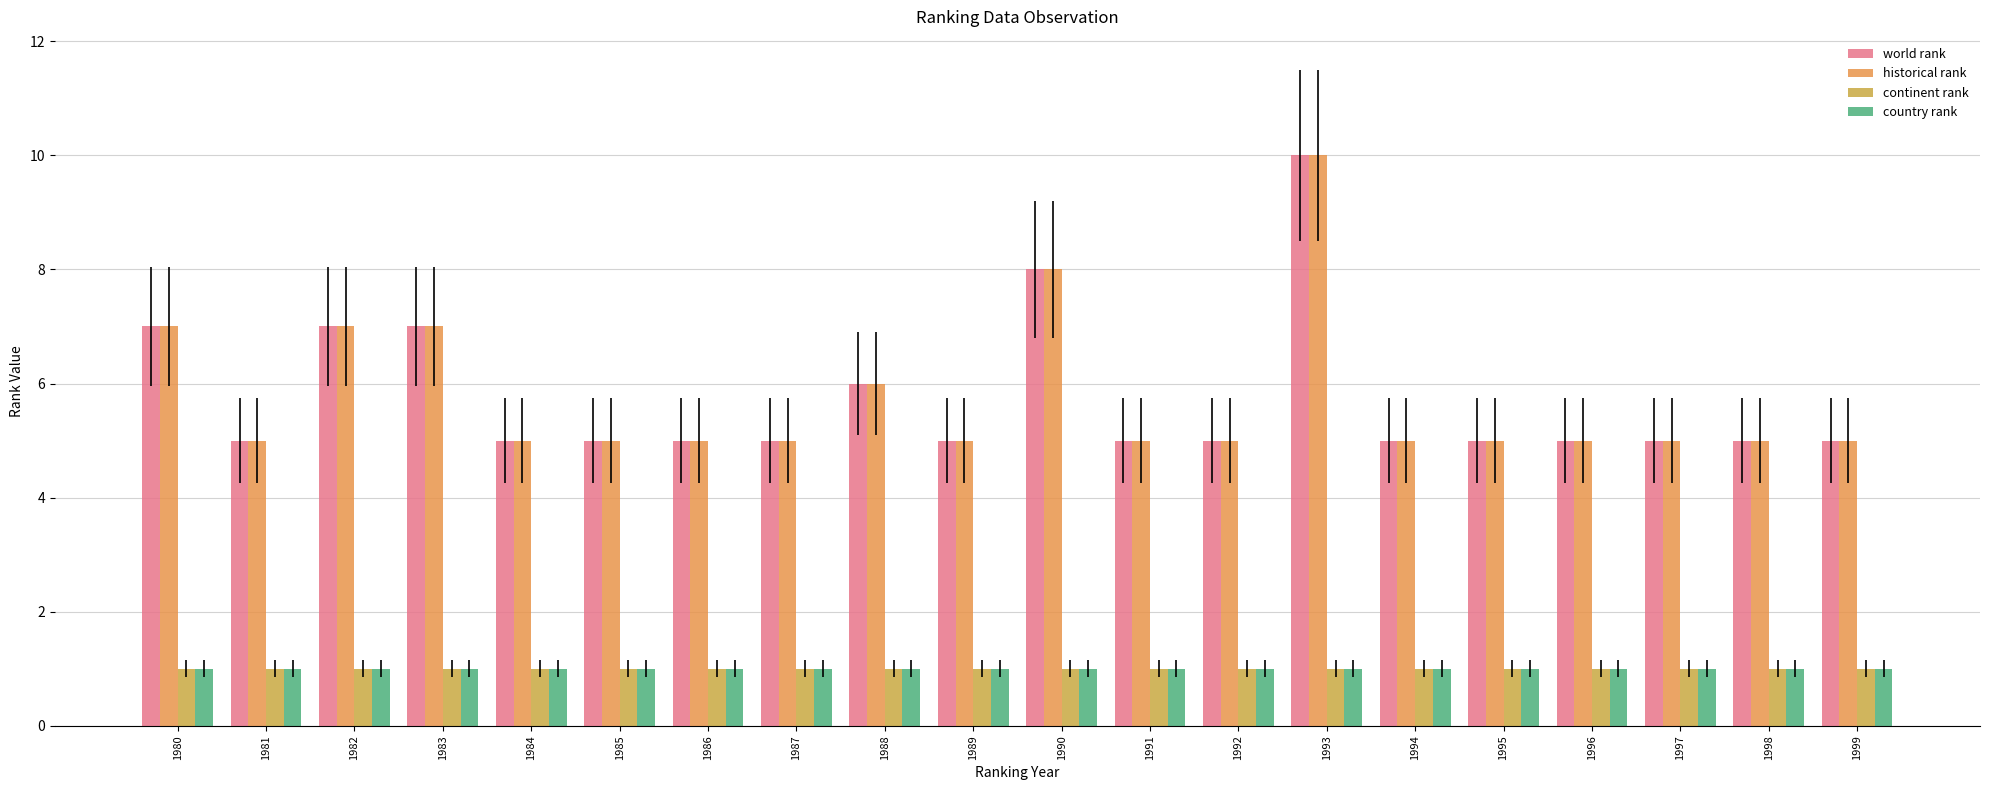

What is the value of the world rank bar at the 17th from the left?

5